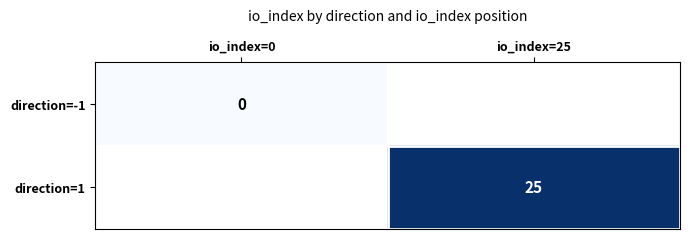

At how many categories does at least one series exceed 1?

1